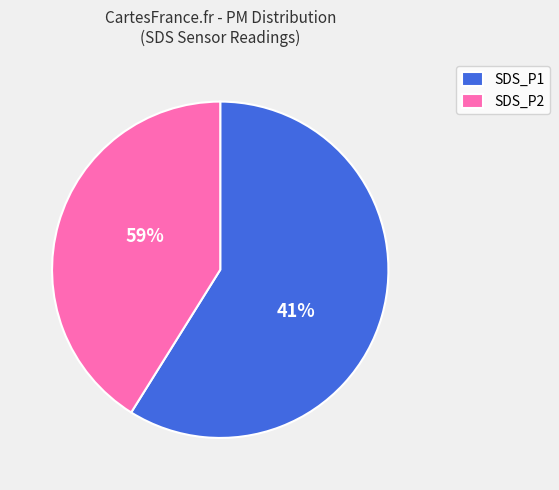

True or false: -48 accounts for 1% of the total.

False